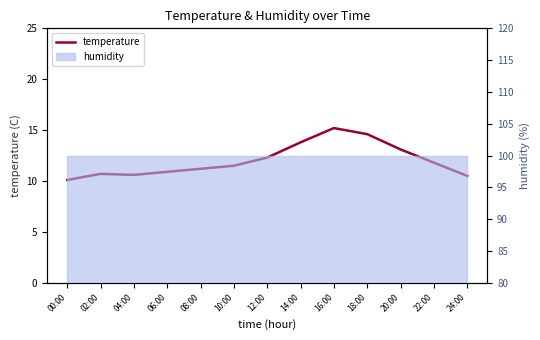

What is the minimum value shown in the chart?

10.1